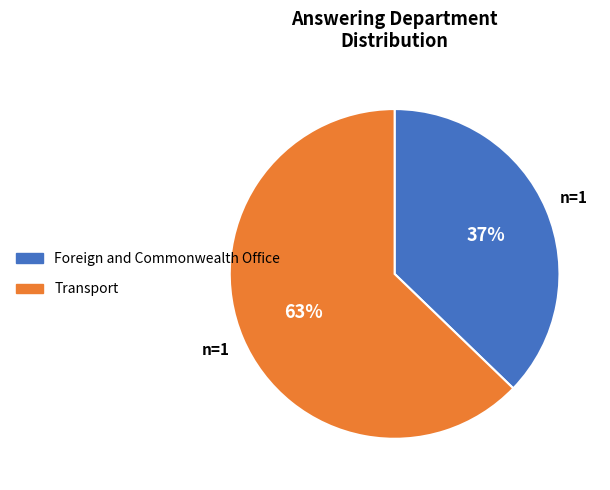

How many segments does this pie chart have?

2